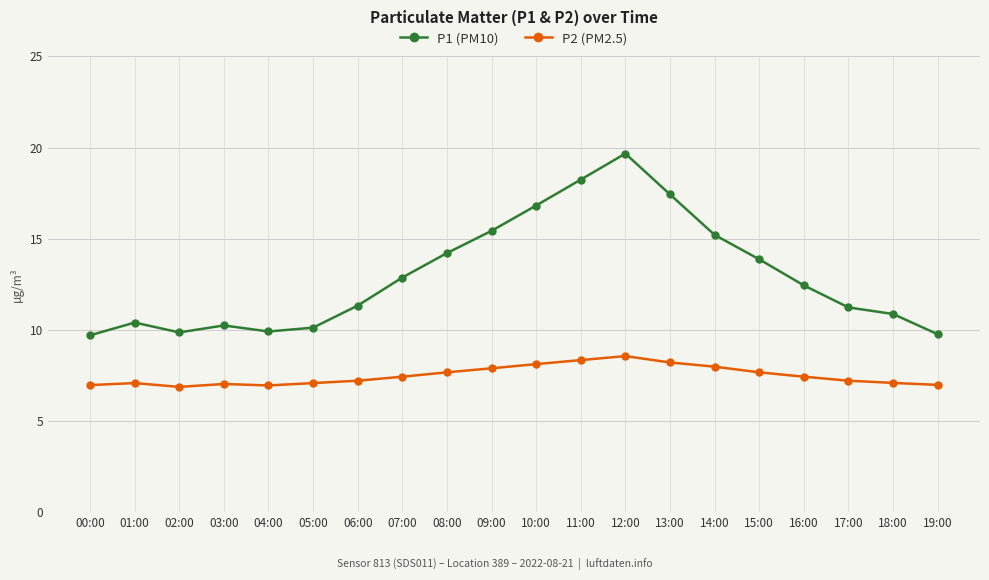

Between 02:00 and 16:00, which series saw the biggest shift?

P1 (PM10)